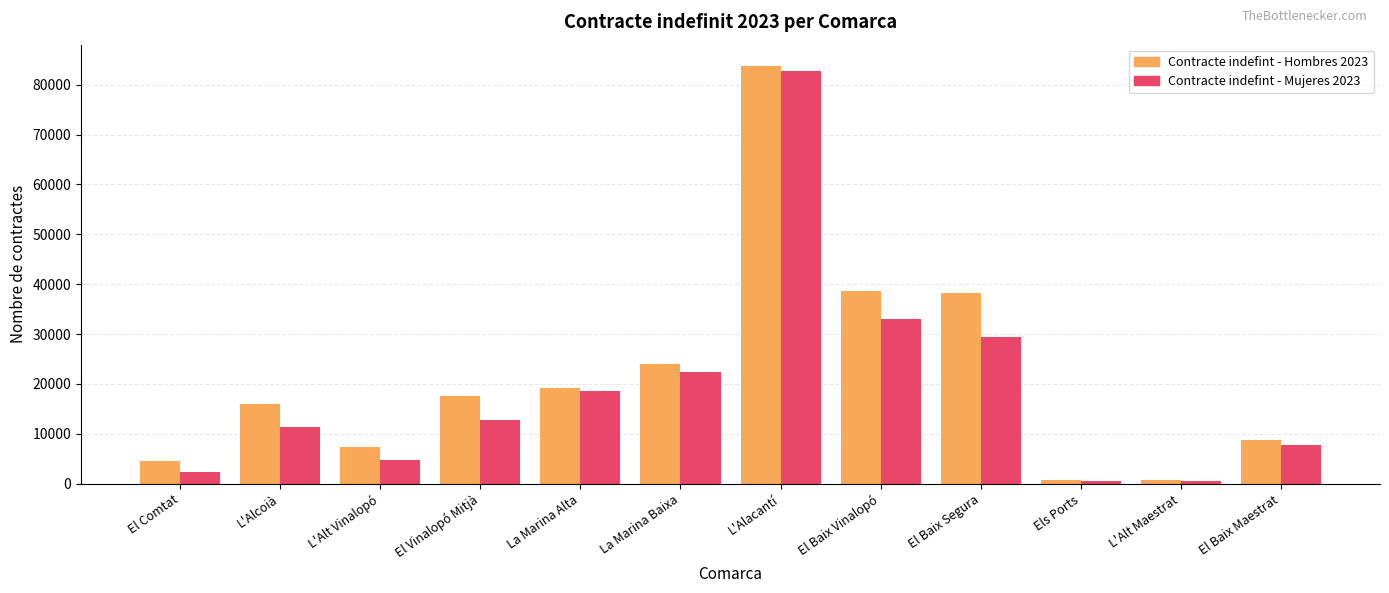

The value of Contracte indefint - Hombres 2023 at La Marina Baixa is 14342.0. True or false?

False